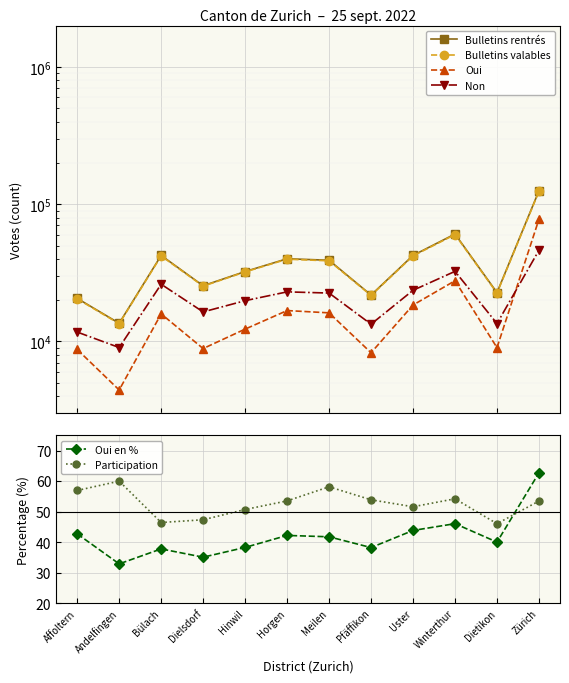

Which category has the lowest value across all series?

Andelfingen